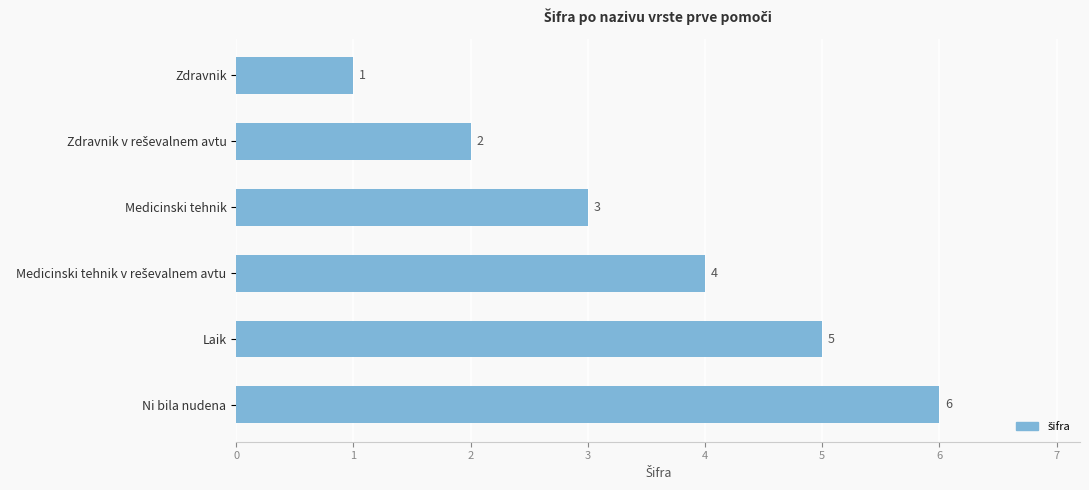

How many values are between 2 and 5?

4